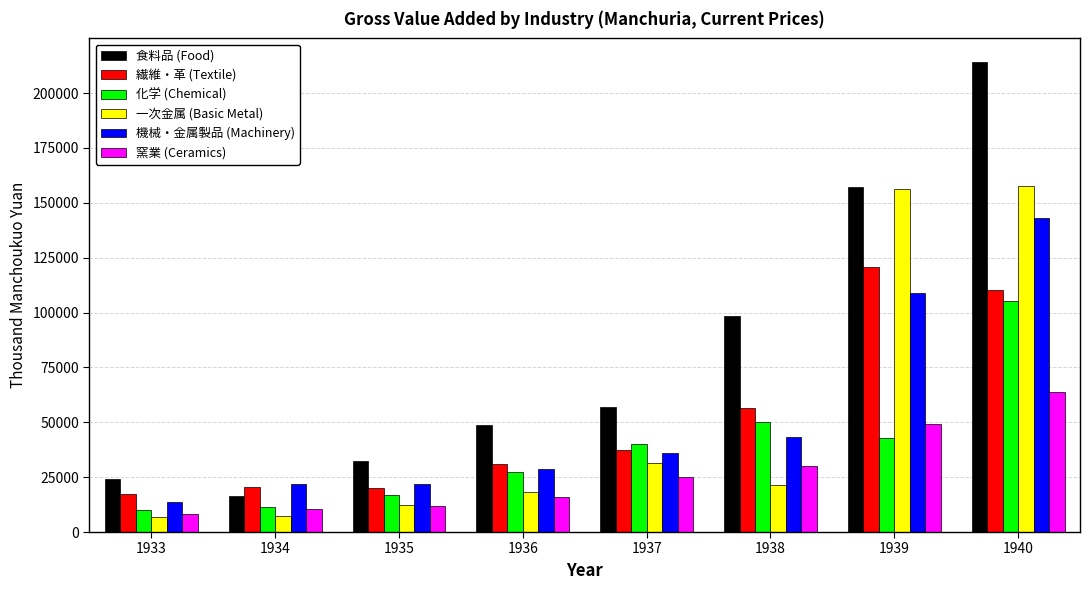

Rank the series by their maximum value, from highest to lowest.

食料品 (Food), 一次金属 (Basic Metal), 機械・金属製品 (Machinery), 繊維・革 (Textile), 化学 (Chemical), 窯業 (Ceramics)